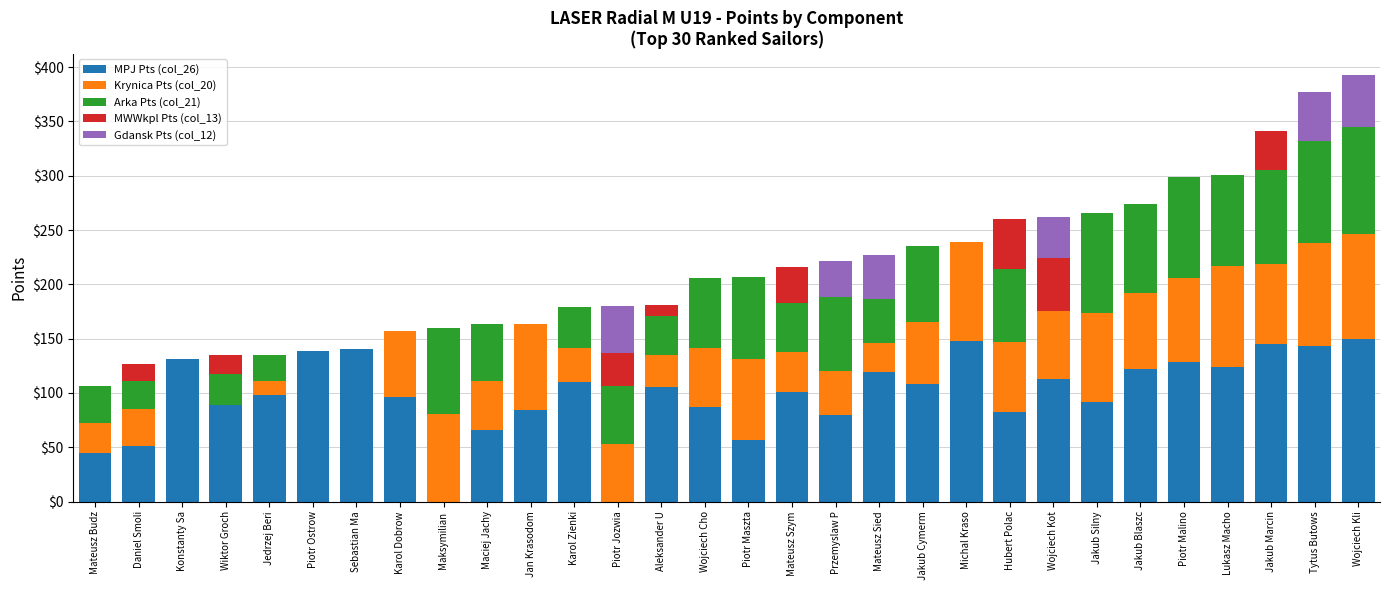

True or false: MPJ Pts (col_26) has a value of 131.2 at Konstanty Sa.

True